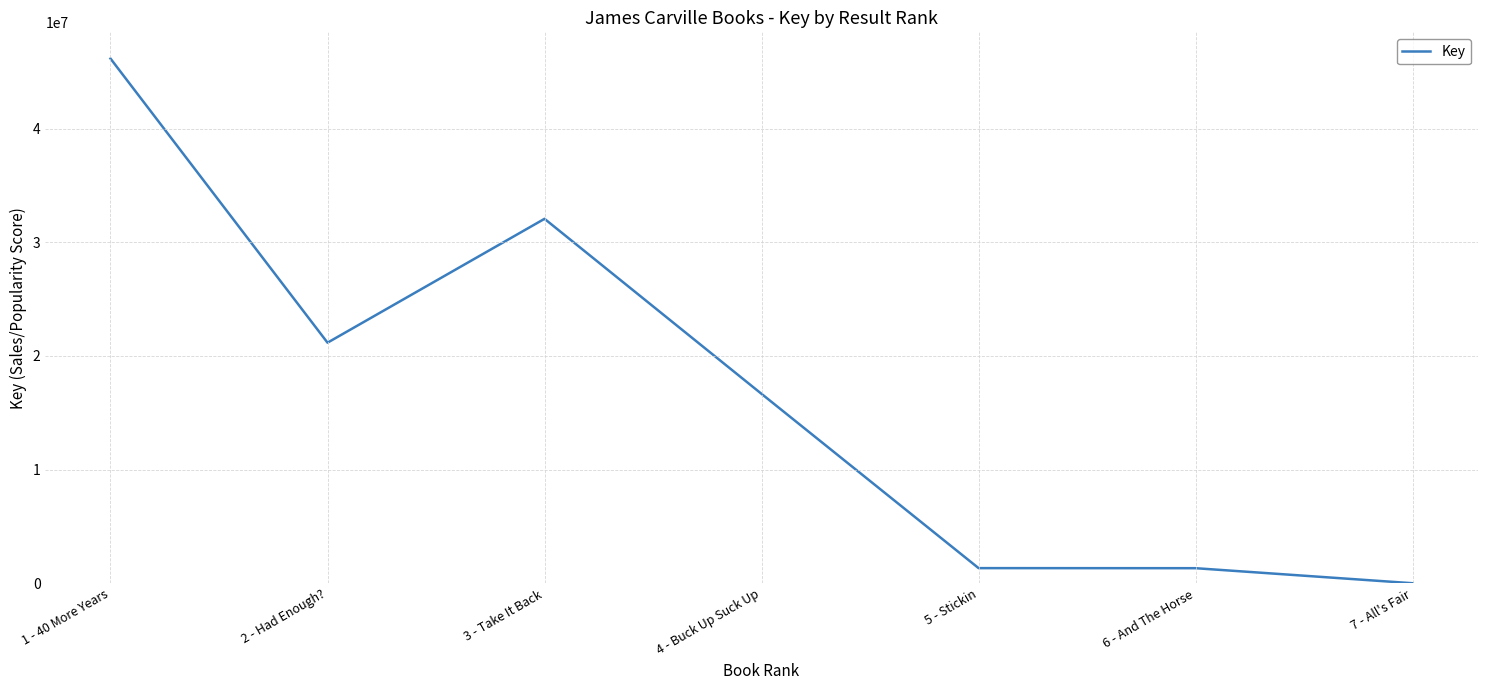

Does the chart have visible grid lines?

Yes